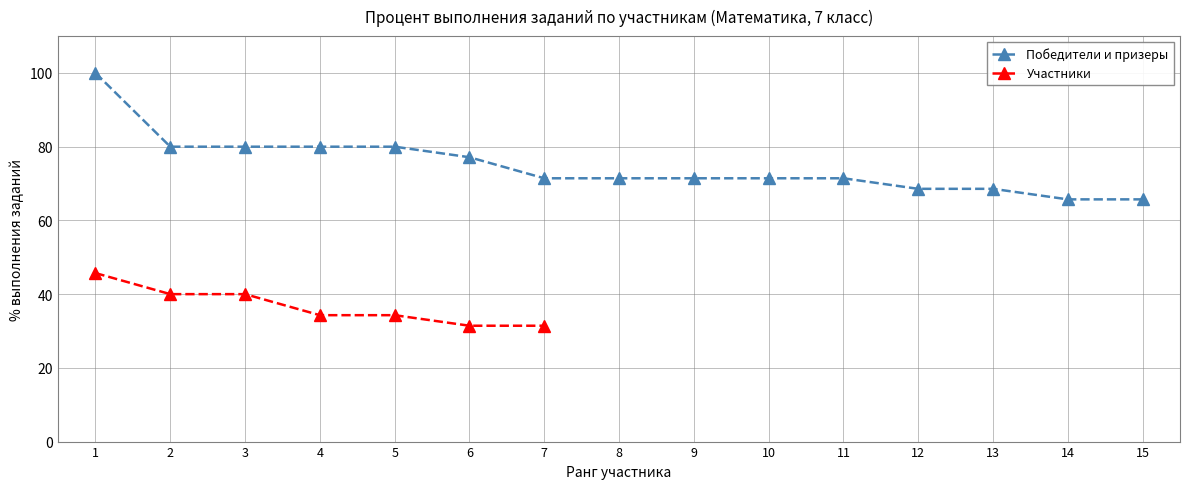

What is the average value of the Победитель/Призер (avg % выполнения) series?

72.3